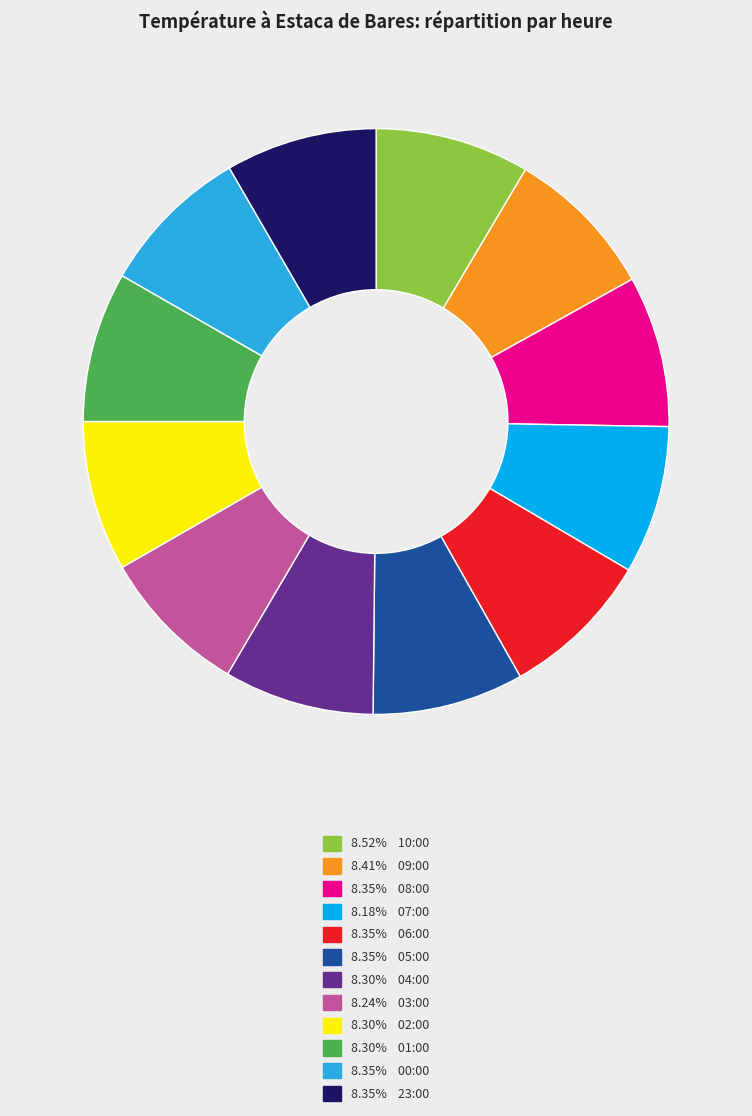

How many segments does this pie chart have?

12